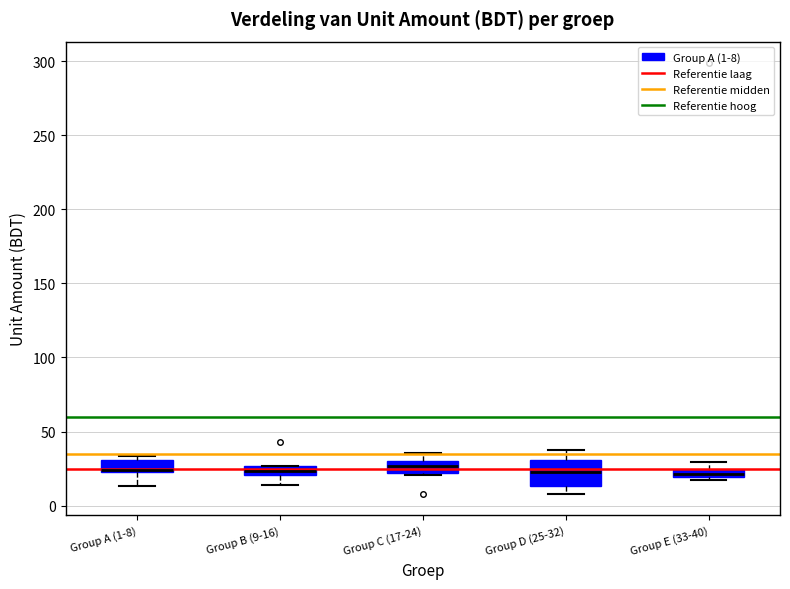

Which box is the tallest, from its lower edge to its upper edge?

Group D (25-32)